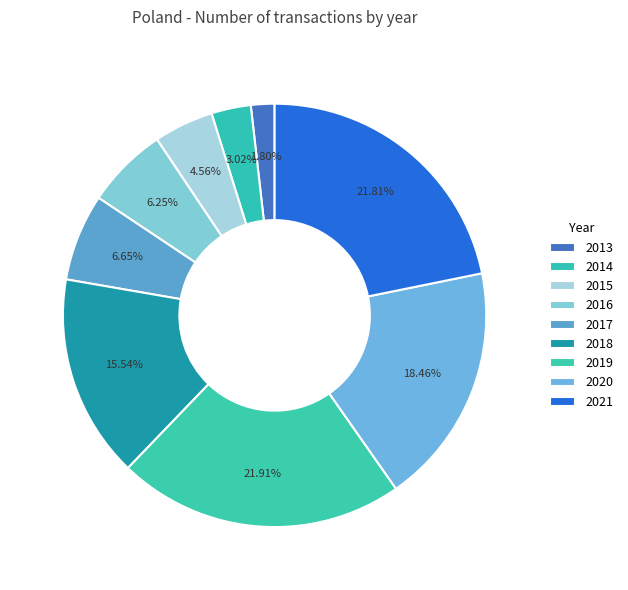

Approximately how many times larger is the value at 2018 compared to 2015?

3.4